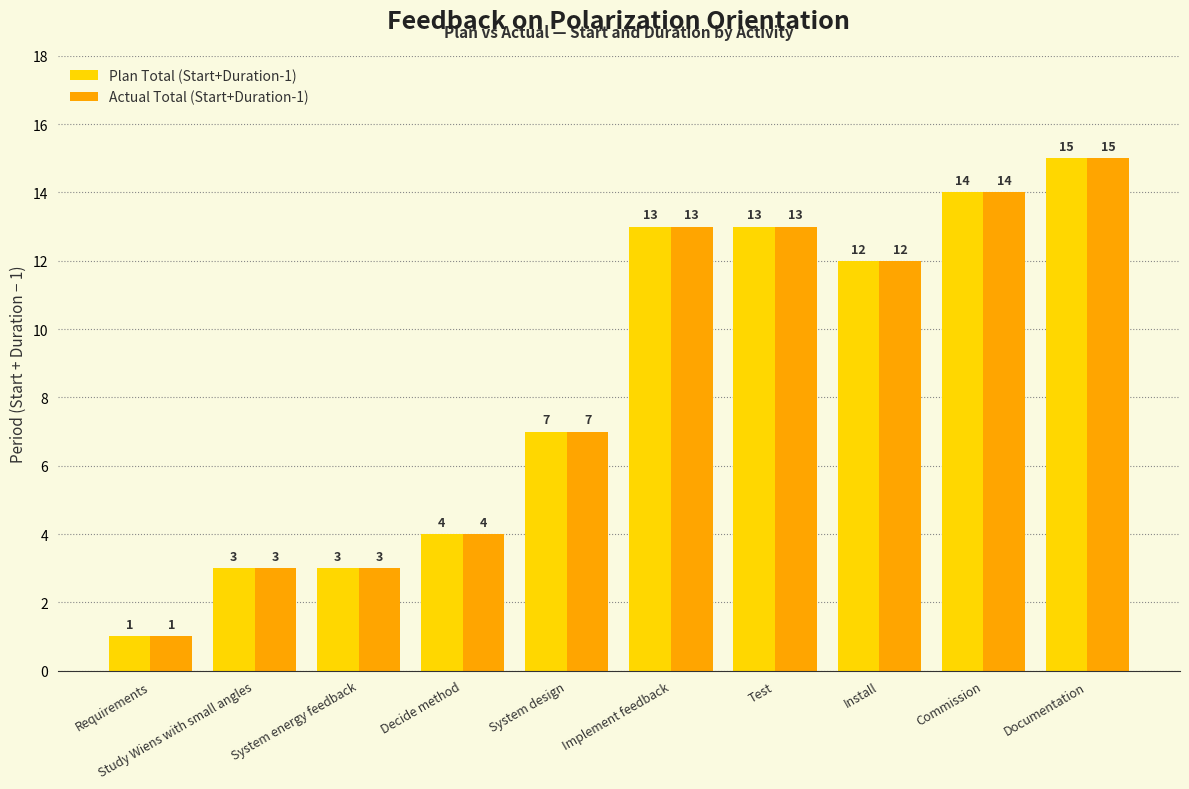

Is the value of Plan Total (Start+Duration-1) at Install greater than the value of Actual Total (Start+Duration-1) at Implement feedback?

No